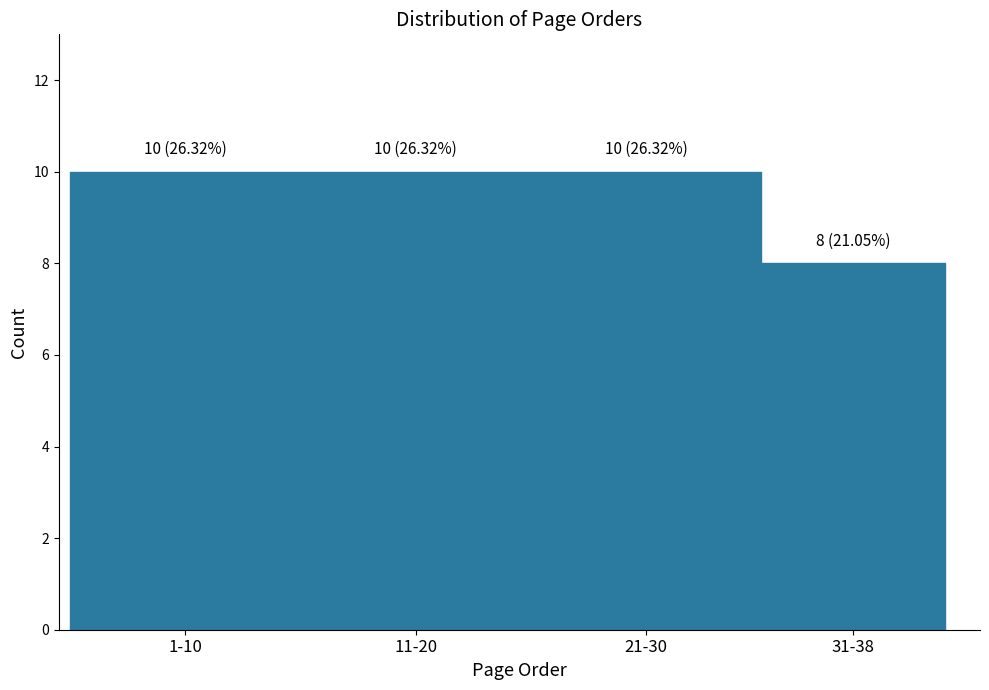

Reading right to left, transcribe all the data shown in this chart.

31-38=8	21-30=10	11-20=10	1-10=10